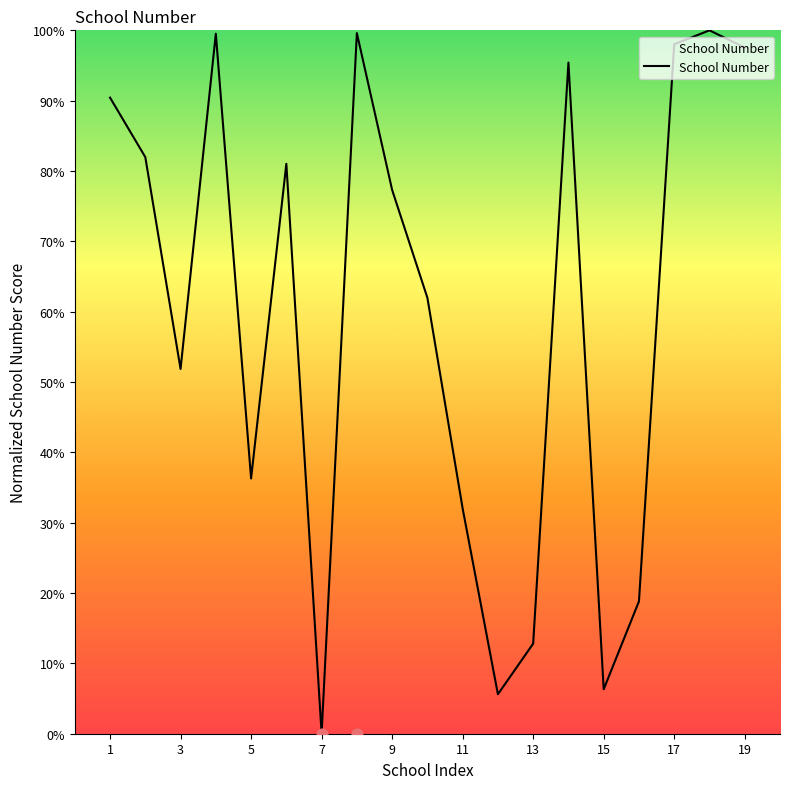

What is the change in value from 3 to 17?

+46.2